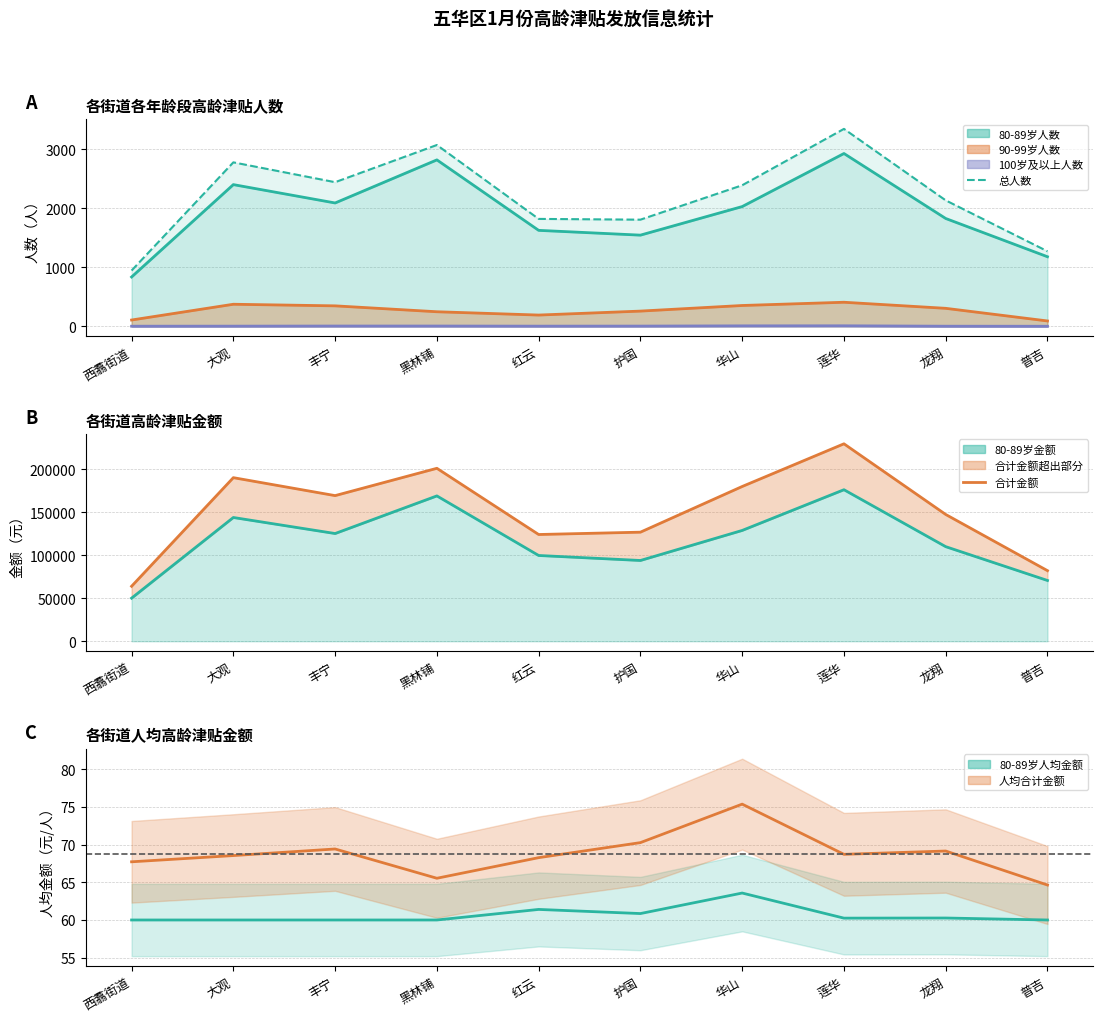

Reading left to right, list all the values displayed in this chart.

总人数: 945.0	2778.0	2442.0	3072.0	1820.0	1807.0	2390.0	3345.0	2134.0	1271.0
合计金额: 64000.0	190440.0	169540.0	201340.0	124260.0	126980.0	180160.0	229860.0	147580.0	82160.0
80-89岁人均金额: 60.0	60.0	60.0	60.0	61.4	60.9	63.6	60.2	60.3	60.0
人均合计金额: 67.7	68.6	69.4	65.5	68.3	70.3	75.4	68.7	69.2	64.6